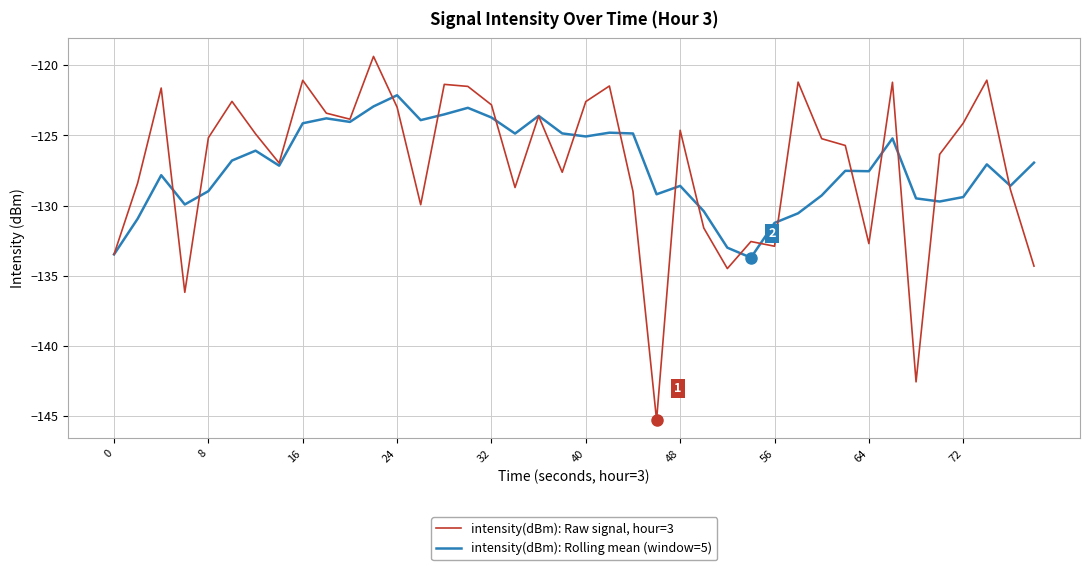

Which series has the largest range (max minus min)?

intensity(dBm): Raw signal, hour=3